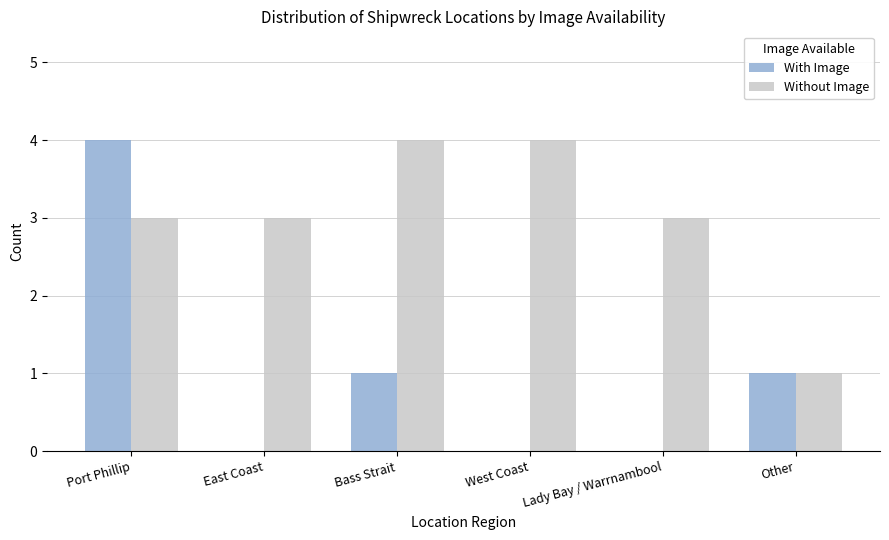

Which series changed the most between Port Phillip and Bass Strait?

With Image